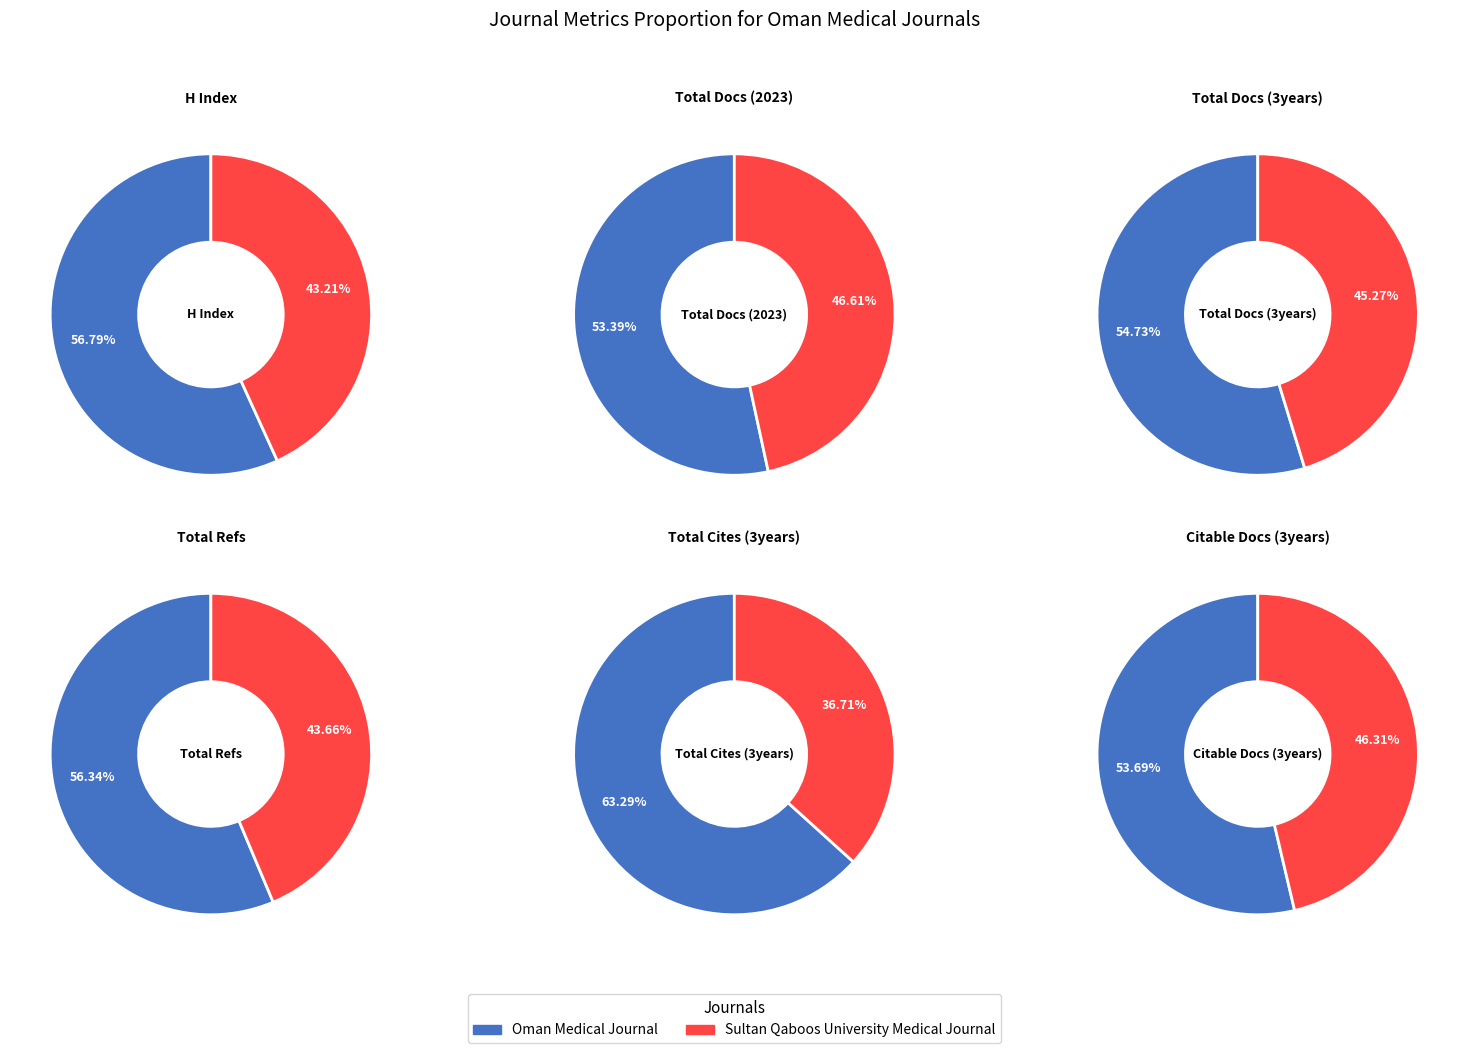

What is the smallest slice in the pie chart?

Sultan Qaboos University Medical Journal